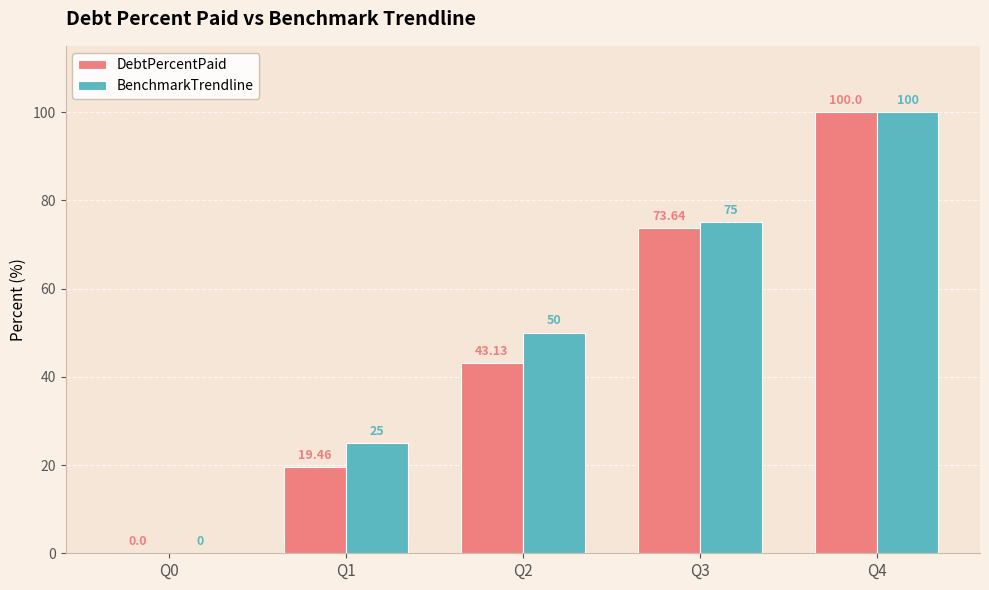

Where is BenchmarkTrendline nearest to the value 50?

Q2